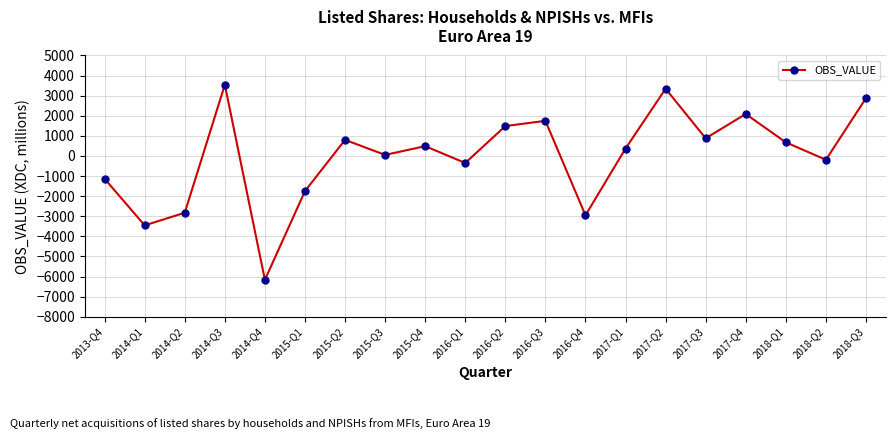

How many lines are shown in the chart?

1